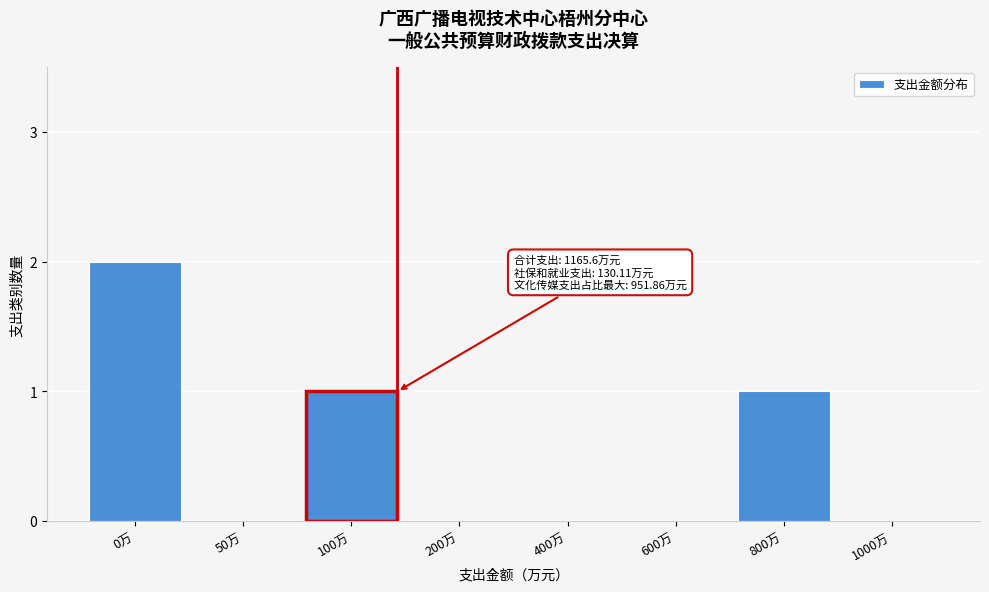

Reading left to right, what are all the values shown in this chart?

0万=2	50万=0	100万=1	200万=0	400万=0	600万=0	800万=1	1000万=0